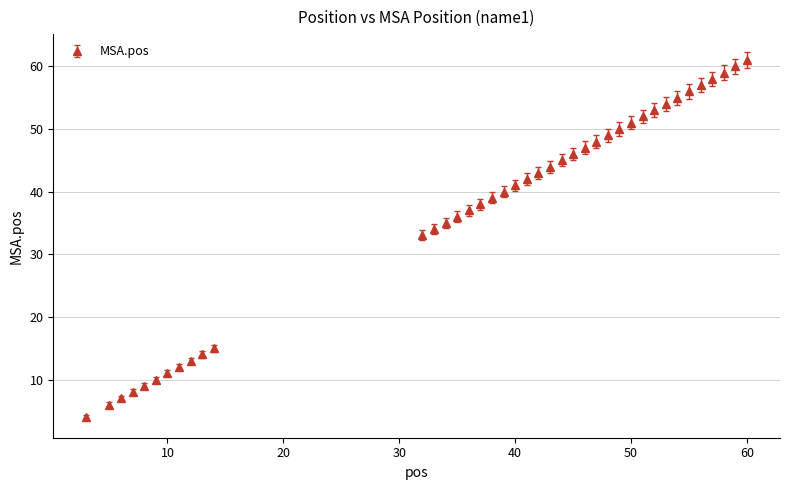

What is the difference between the second highest and minimum values?

56